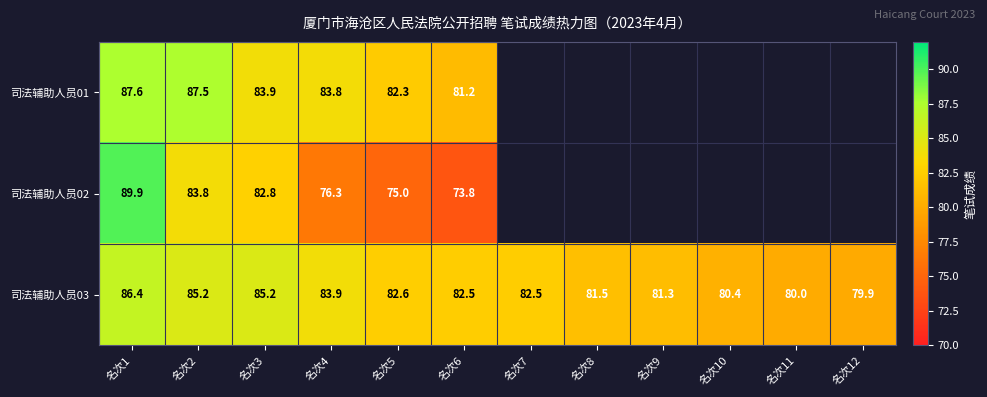

Which category has the lowest value in the 司法辅助人员03 series?

名次12